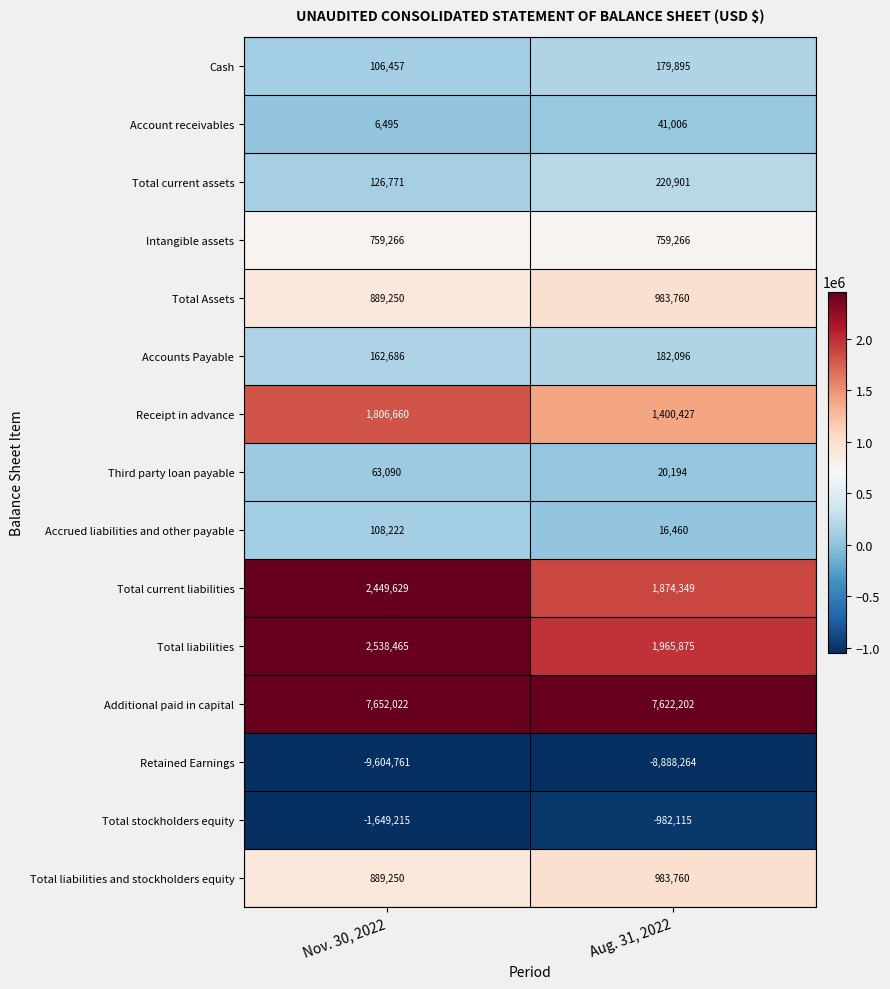

What is the sum of the Accrued liabilities and other payable values at Aug. 31, 2022 and Nov. 30, 2022?

124682